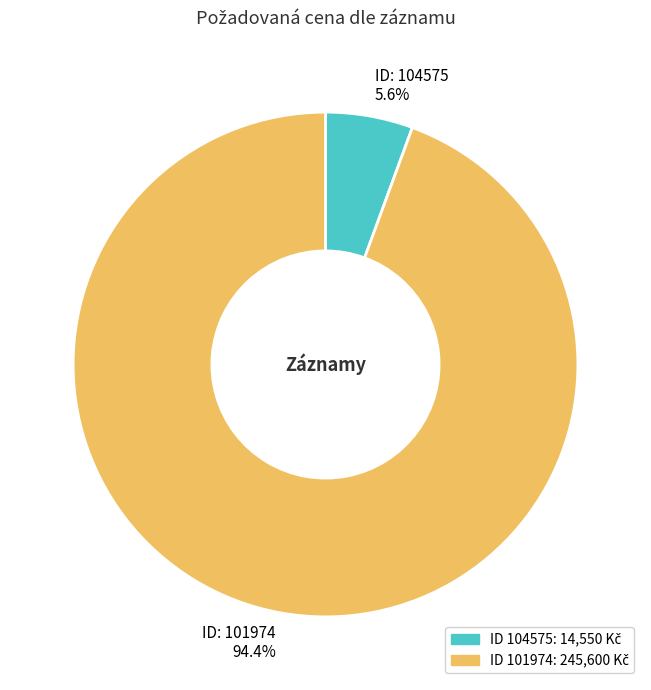

Approximately how many times larger is the value at ID: 101974 94.4% compared to ID: 104575 5.6%?

16.9